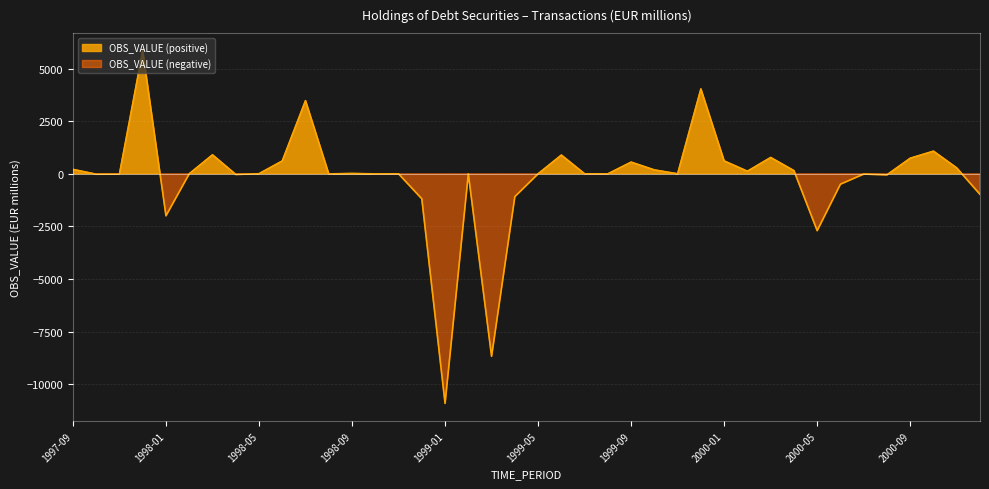

List the labels in order of value, smallest first.

1999-01, 1999-03, 2000-05, 1998-01, 1998-12, 1999-04, 2000-12, 2000-06, 2000-08, 1998-04, 1997-10, 1997-11, 2000-07, 1998-08, 1998-10, 1999-08, 1999-02, 1998-02, 1998-11, 1999-05, 1999-07, 1999-11, 1998-05, 1998-09, 2000-02, 2000-04, 1999-10, 1997-09, 2000-11, 1999-09, 1998-06, 2000-01, 2000-09, 2000-03, 1999-06, 1998-03, 2000-10, 1998-07, 1999-12, 1997-12